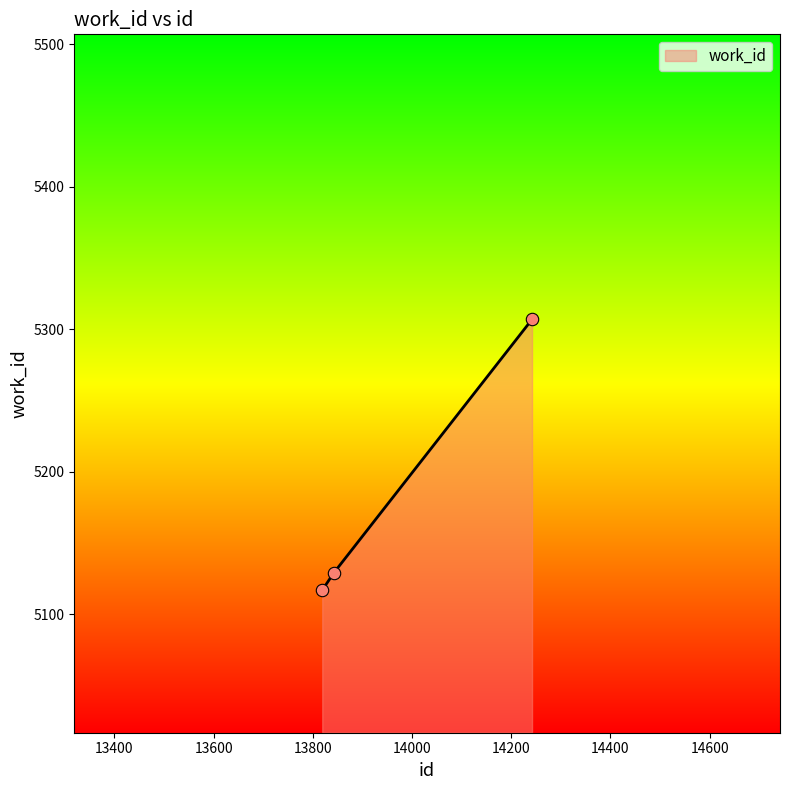

What is the smallest value displayed?

5117